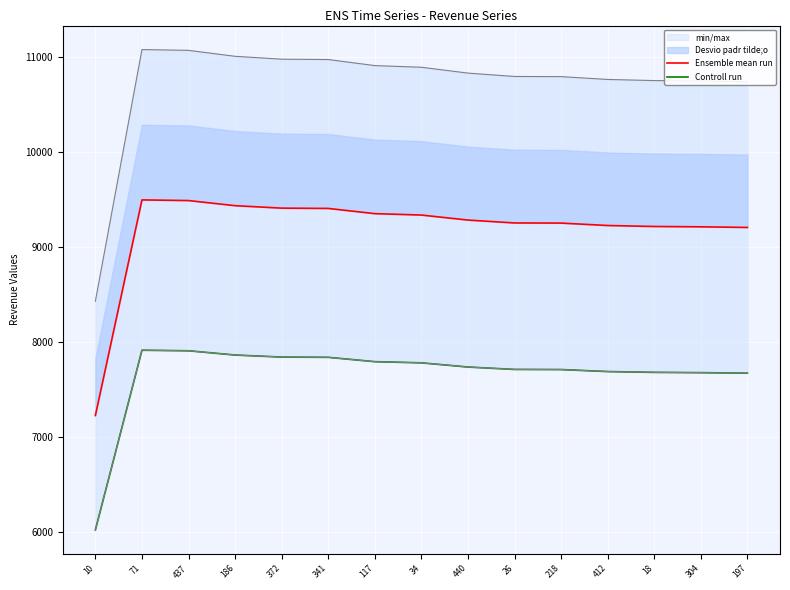

What is the label of the 14th point from the right?

71